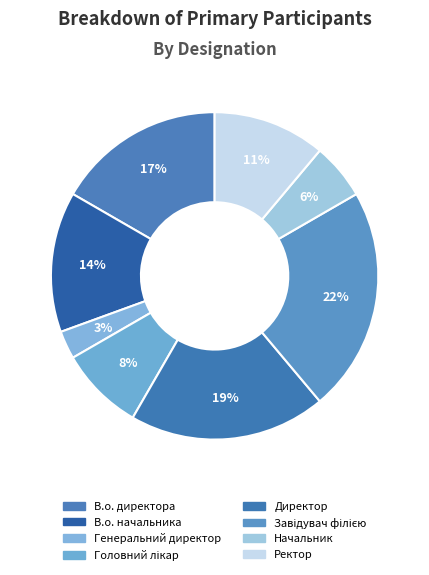

Which category has the smallest portion of the pie?

Генеральний директор